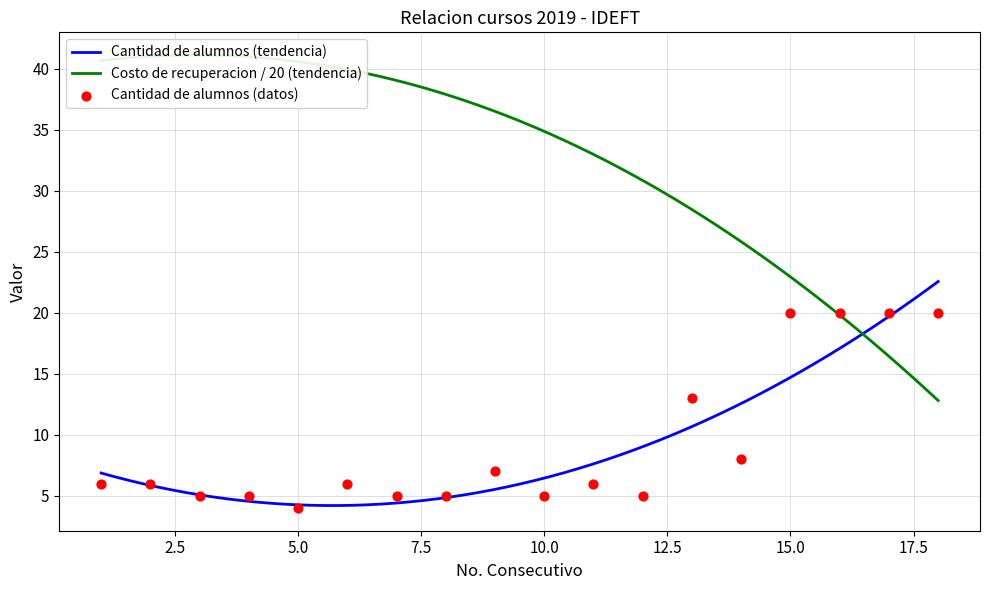

Which has a higher value, 17 or 10?

17